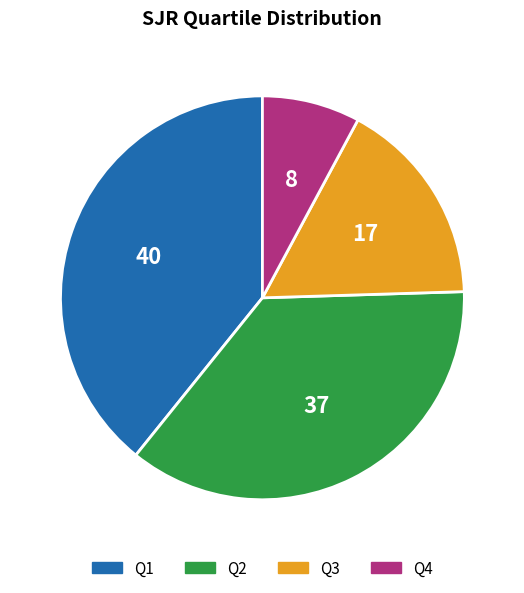

Which category has the biggest portion of the pie?

Q1